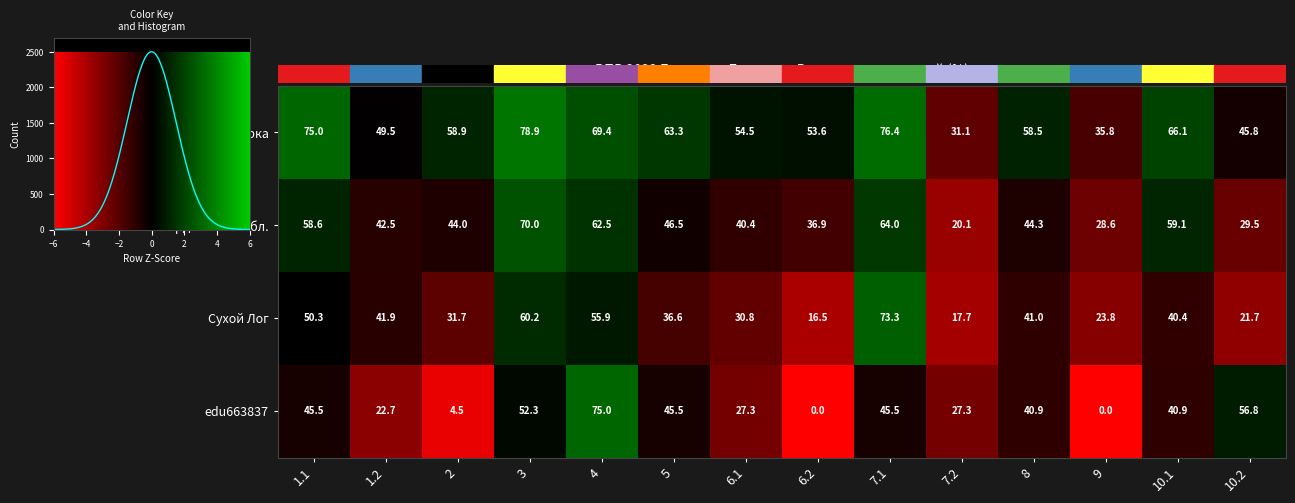

Reading left to right, what are all the values shown in this chart?

Вся выборка: 1.1=75.0	1.2=49.5	2=58.9	3=78.9	4=69.4	5=63.3	6.1=54.5	6.2=53.6	7.1=76.4	7.2=31.1	8=58.5	9=35.8	10.1=66.1	10.2=45.8
Свердловская обл.: 1.1=58.6	1.2=42.5	2=44.0	3=70.0	4=62.5	5=46.5	6.1=40.4	6.2=36.9	7.1=64.0	7.2=20.1	8=44.3	9=28.6	10.1=59.1	10.2=29.5
Сухой Лог: 1.1=50.3	1.2=41.9	2=31.7	3=60.2	4=55.9	5=36.6	6.1=30.8	6.2=16.5	7.1=73.3	7.2=17.7	8=41.0	9=23.8	10.1=40.4	10.2=21.7
edu663837: 1.1=45.5	1.2=22.7	2=4.5	3=52.3	4=75.0	5=45.5	6.1=27.3	6.2=0.0	7.1=45.5	7.2=27.3	8=40.9	9=0.0	10.1=40.9	10.2=56.8